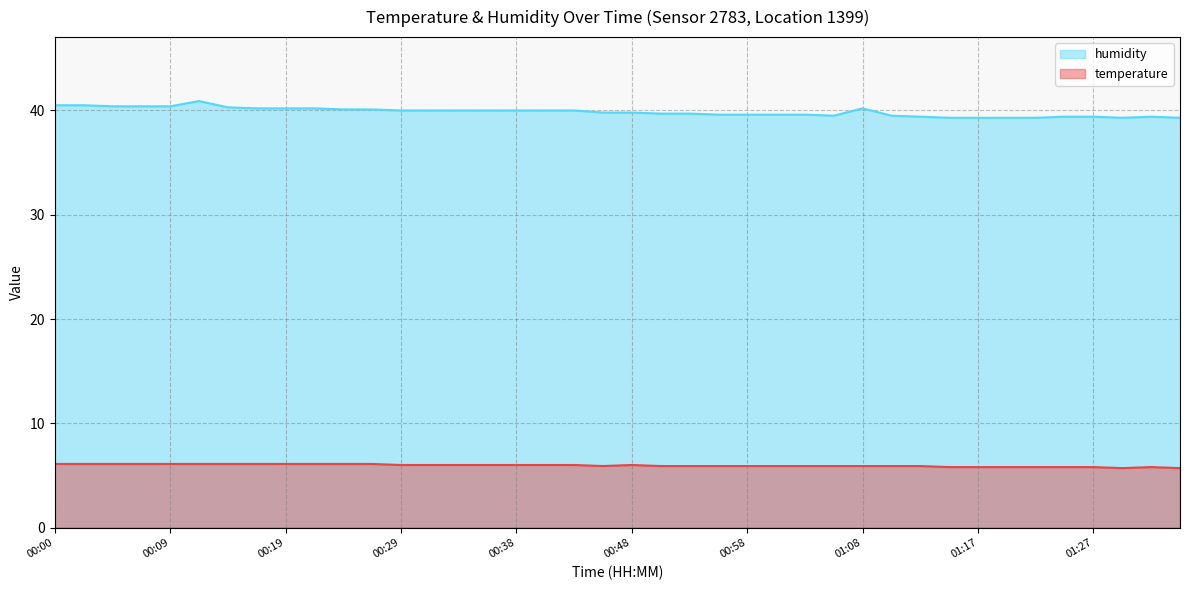

Reading left to right, transcribe all the data shown in this chart.

temperature: 6.1	6.1	6.1	6.1	6.1	6.1	6.1	6.1	6.1	6.1	6.1	6.1	6.0	6.0	6.0	6.0	6.0	6.0	6.0	5.9	6.0	5.9	5.9	5.9	5.9	5.9	5.9	5.9	5.9	5.9	5.9	5.8	5.8	5.8	5.8	5.8	5.8	5.7	5.8	5.7
humidity: 40.5	40.5	40.4	40.4	40.4	40.9	40.3	40.2	40.2	40.2	40.1	40.1	40.0	40.0	40.0	40.0	40.0	40.0	40.0	39.8	39.8	39.7	39.7	39.6	39.6	39.6	39.6	39.5	40.2	39.5	39.4	39.3	39.3	39.3	39.3	39.4	39.4	39.3	39.4	39.3